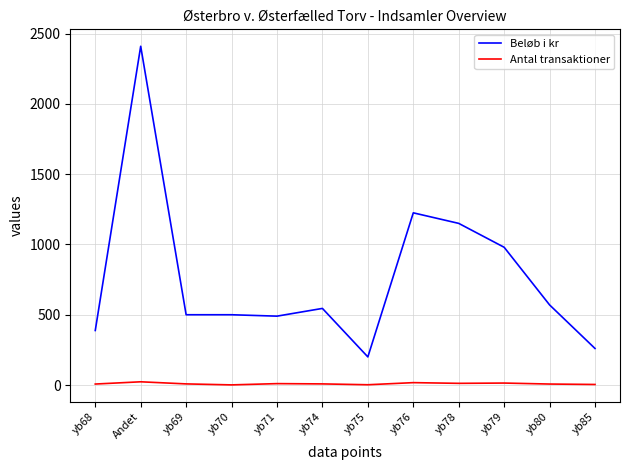

What is the average value of the Antal transaktioner series?

9